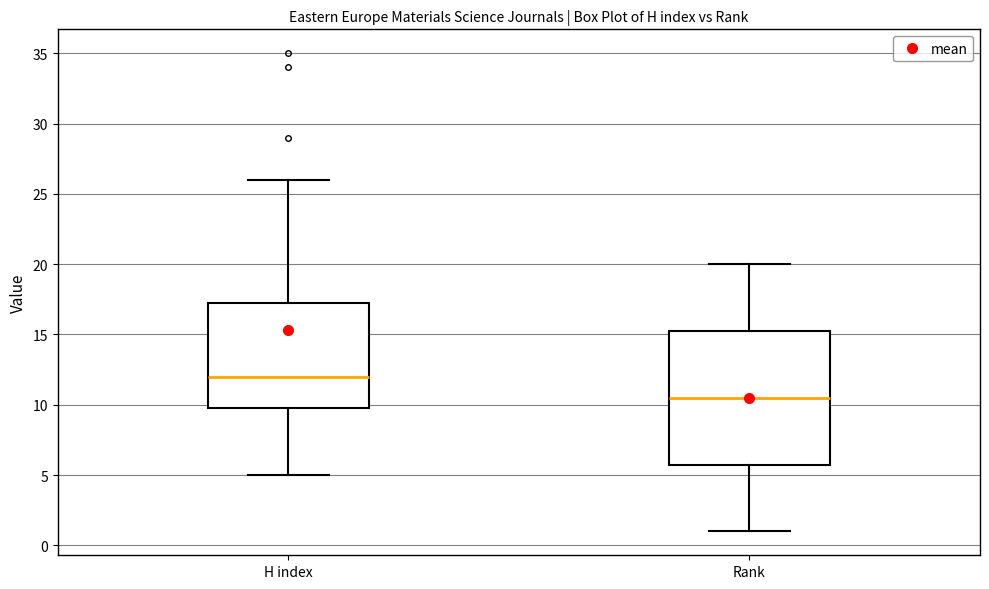

Which box's median line is the highest?

H index